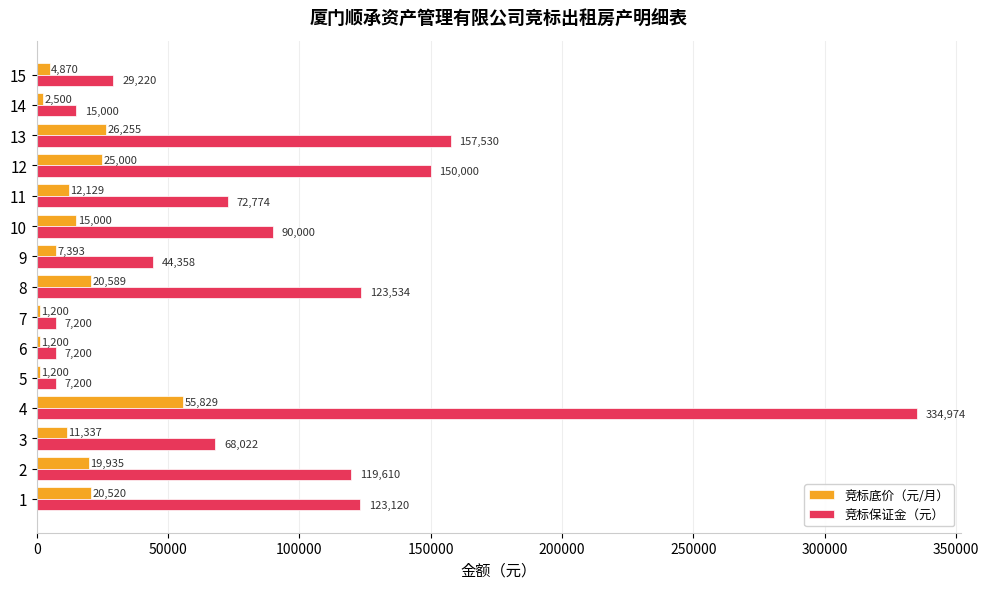

At how many categories does at least one series exceed 72387?

8